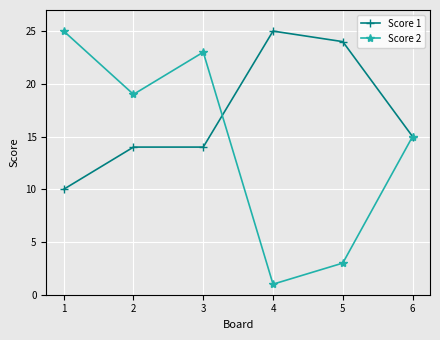

At how many categories does at least one series exceed 2?

6